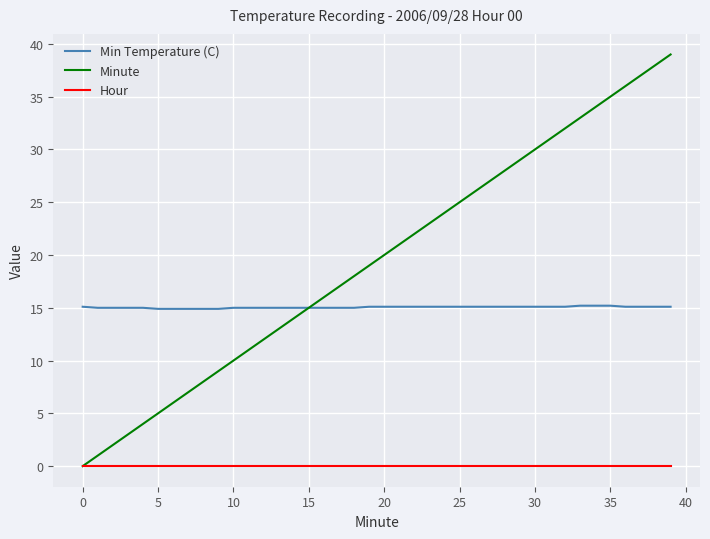

Which series has the largest total across all categories?

Minute